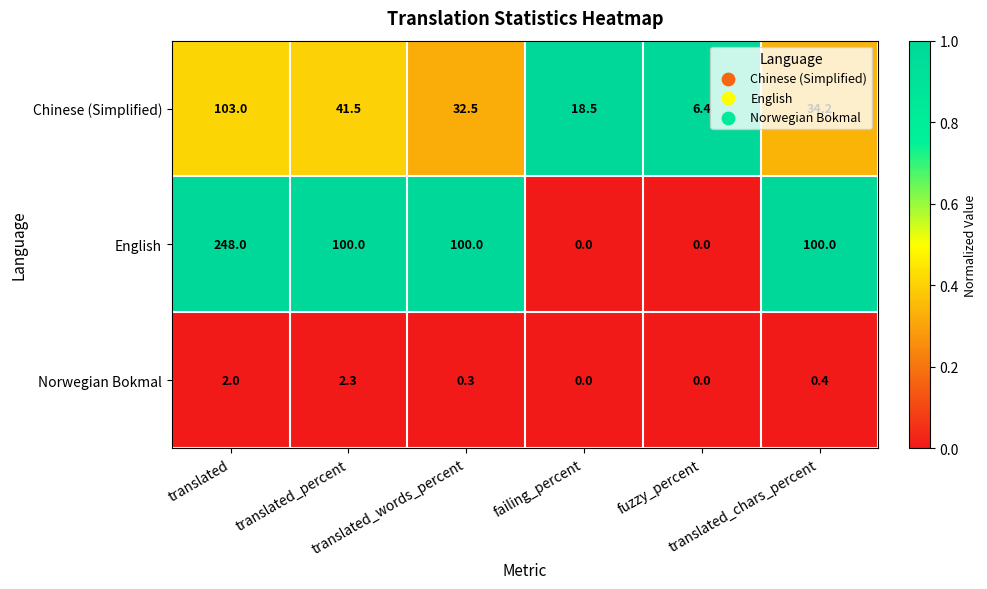

What is the average value of the Norwegian Bokmal series?

0.8